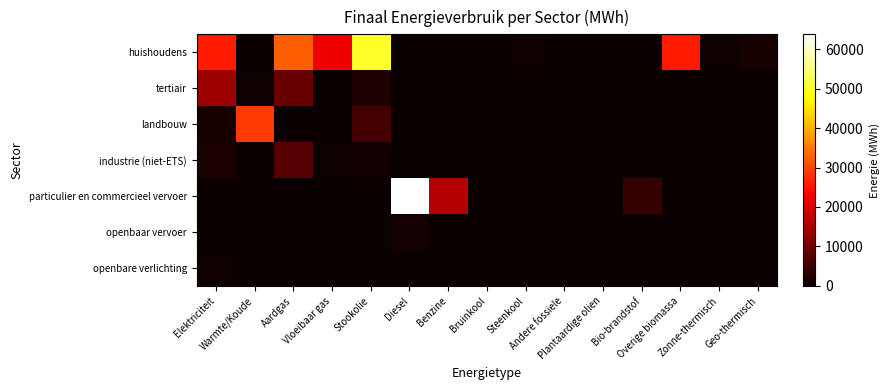

Rank the series by their maximum value, from highest to lowest.

particulier en commercieel vervoer, huishoudens, landbouw, tertiair, industrie (niet-ETS), openbaar vervoer, openbare verlichting